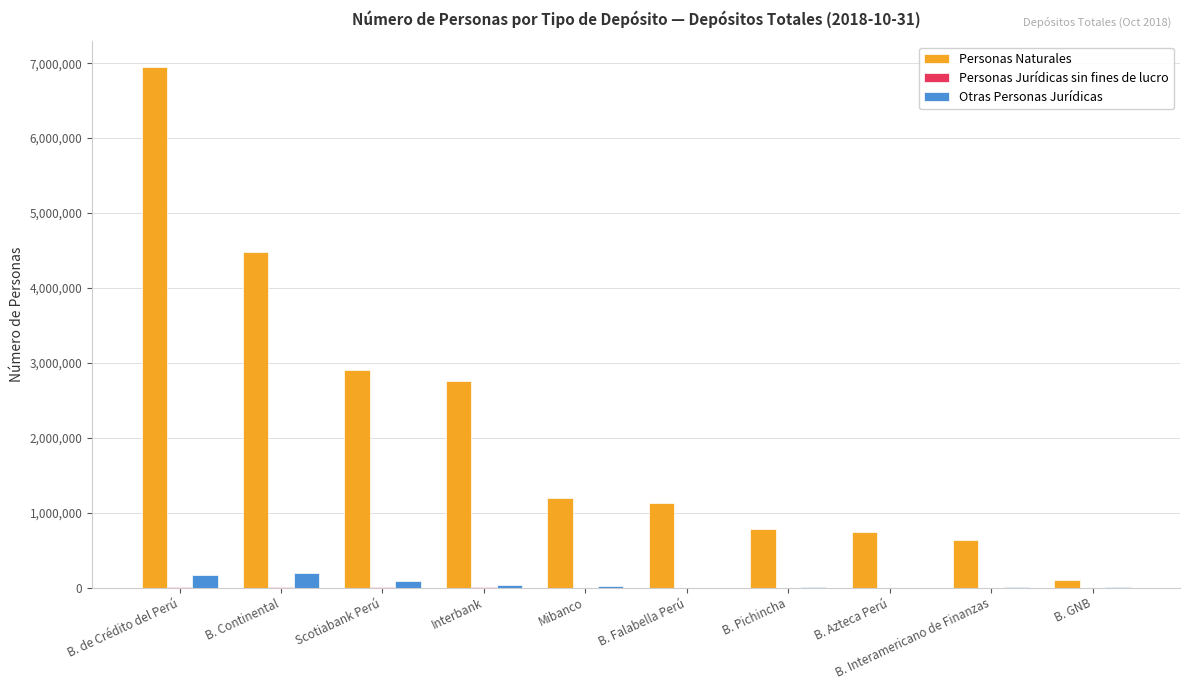

Which series has the largest range (max minus min)?

Personas Naturales